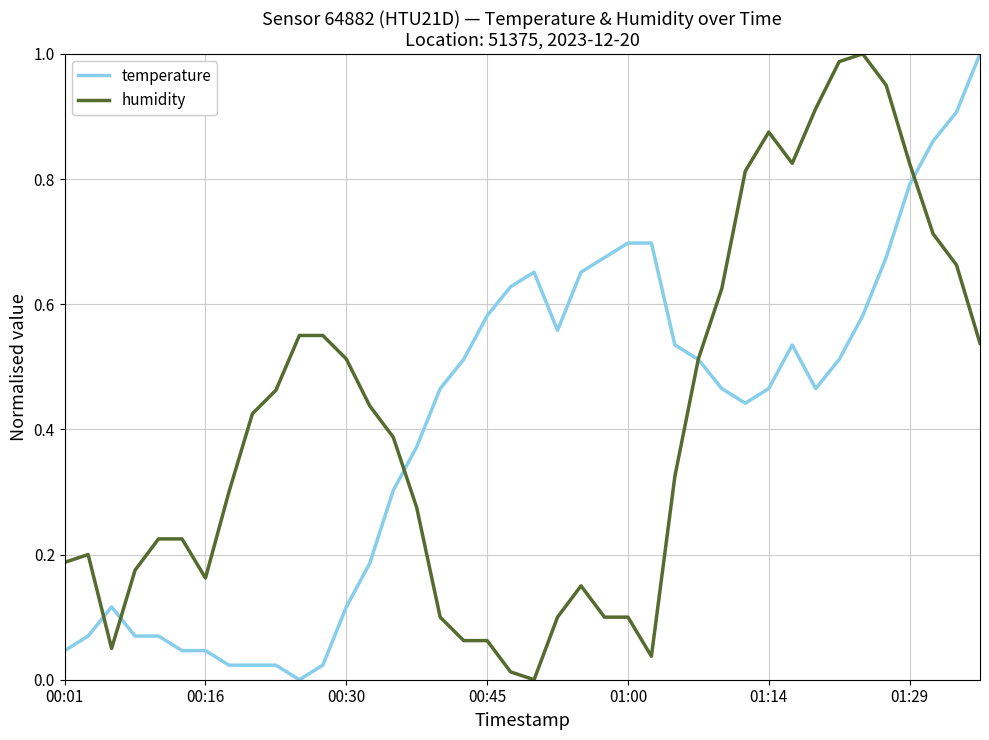

Does the chart have visible grid lines?

Yes